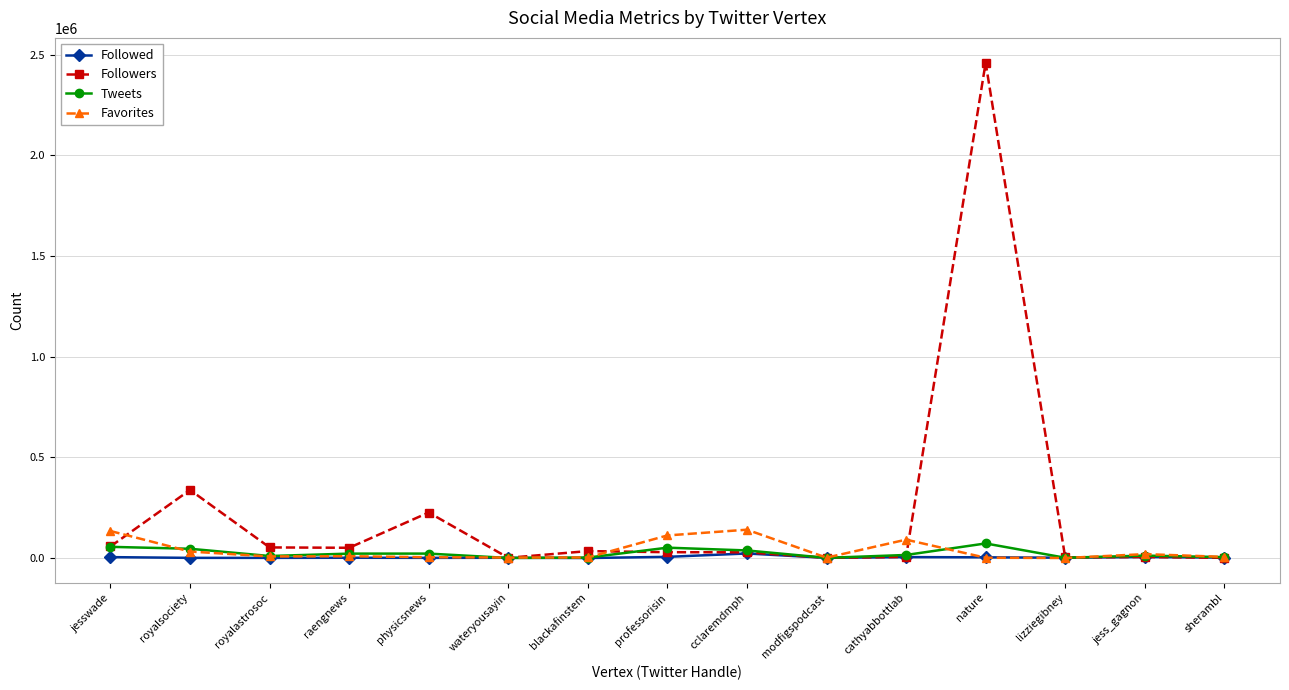

Is the value of Followed at jess_gagnon greater than the value of Favorites at cathyabbottlab?

No